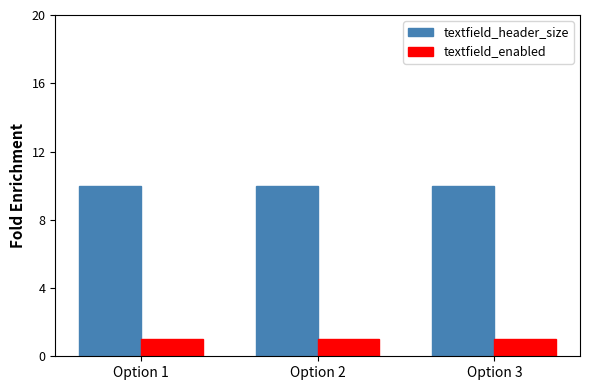

How many bars are there in each group?

2